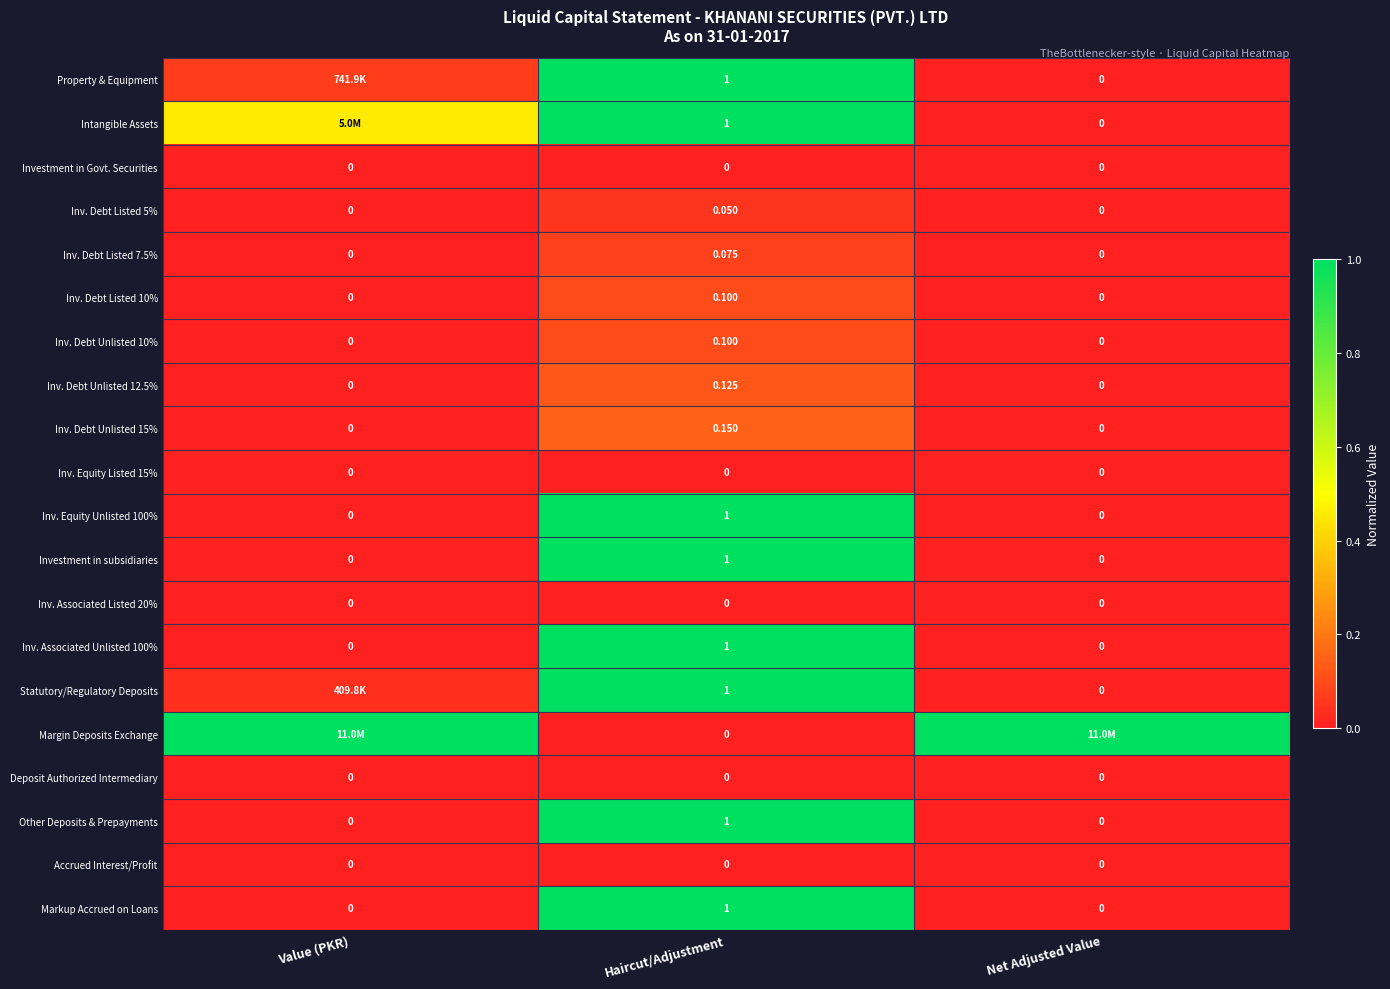

What is the difference between the highest and lowest values at Haircut/Adjustment?

1.0